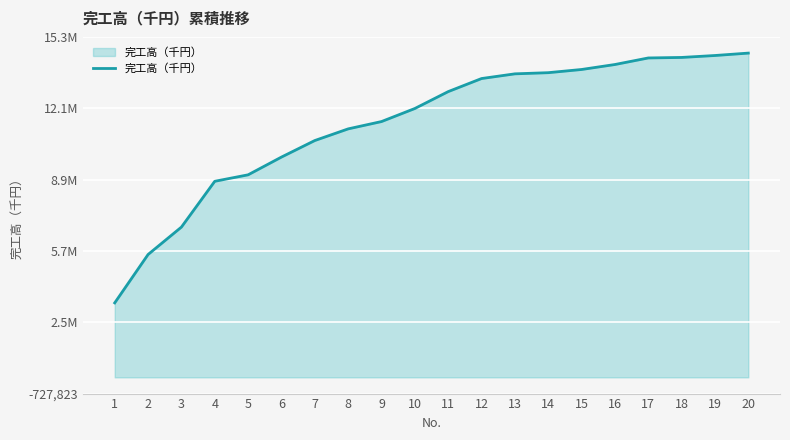

Does the chart have visible grid lines?

Yes